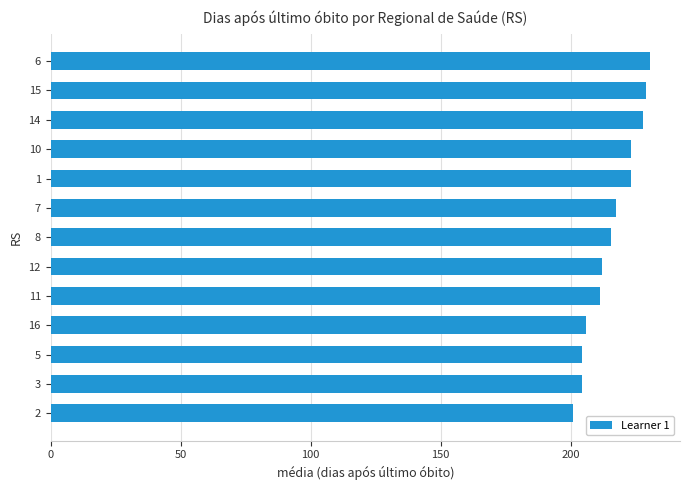

What is the minimum value shown in the chart?

201.0